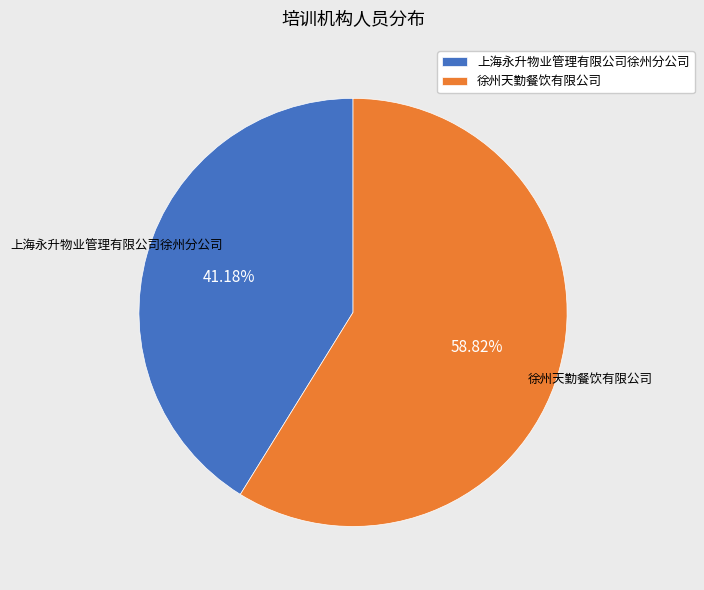

What is the majority slice?

徐州天勤餐饮有限公司